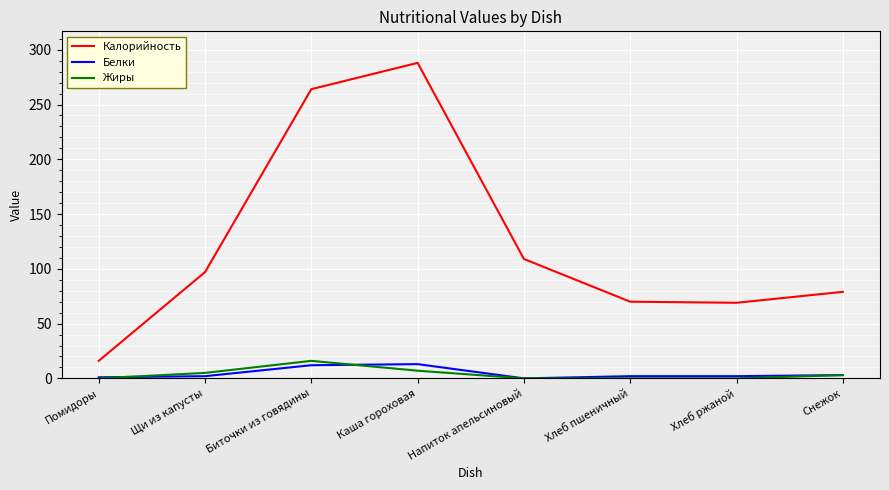

Which series has the largest total across all categories?

Калорийность